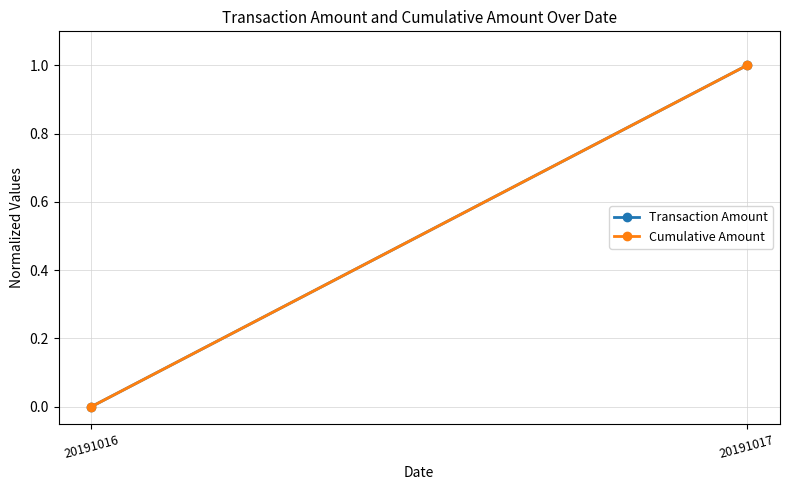

How many values in Cumulative Amount are above zero?

1